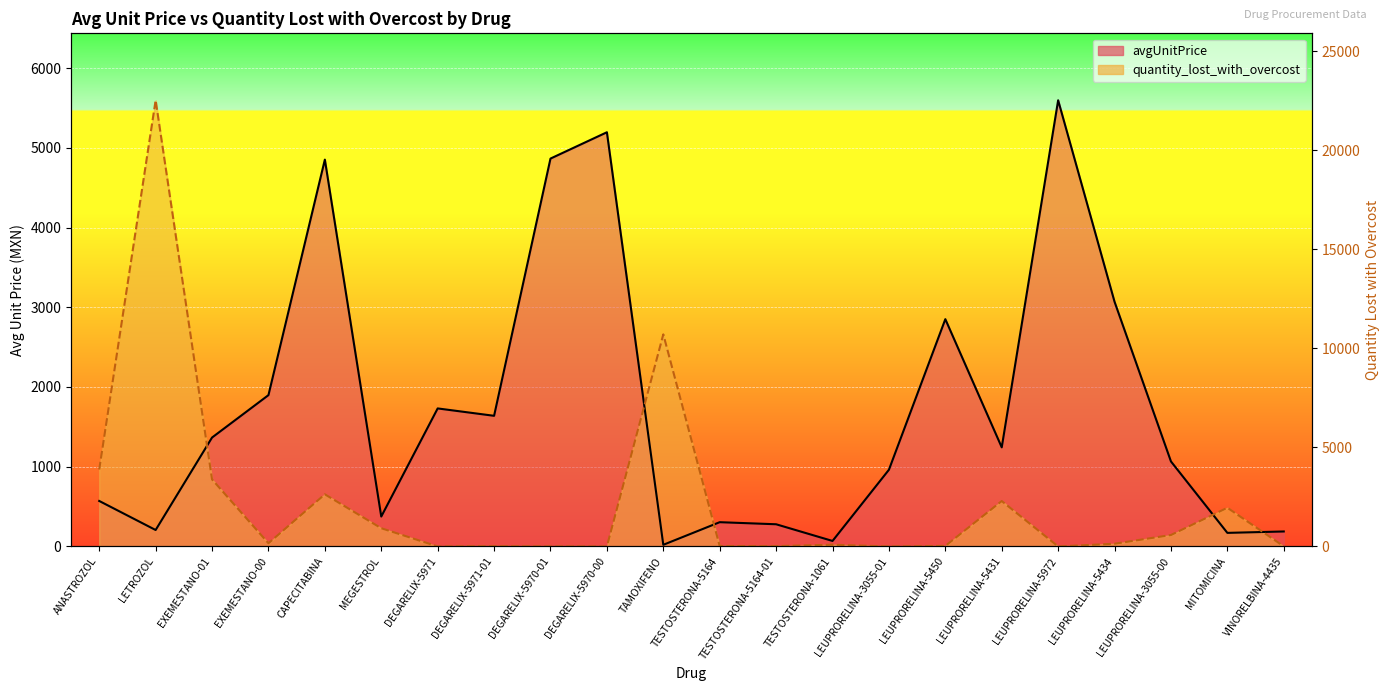

Which series ends up on top after the final intersection of qty_lost (scaled) and avgUnitPrice line?

avgUnitPrice line